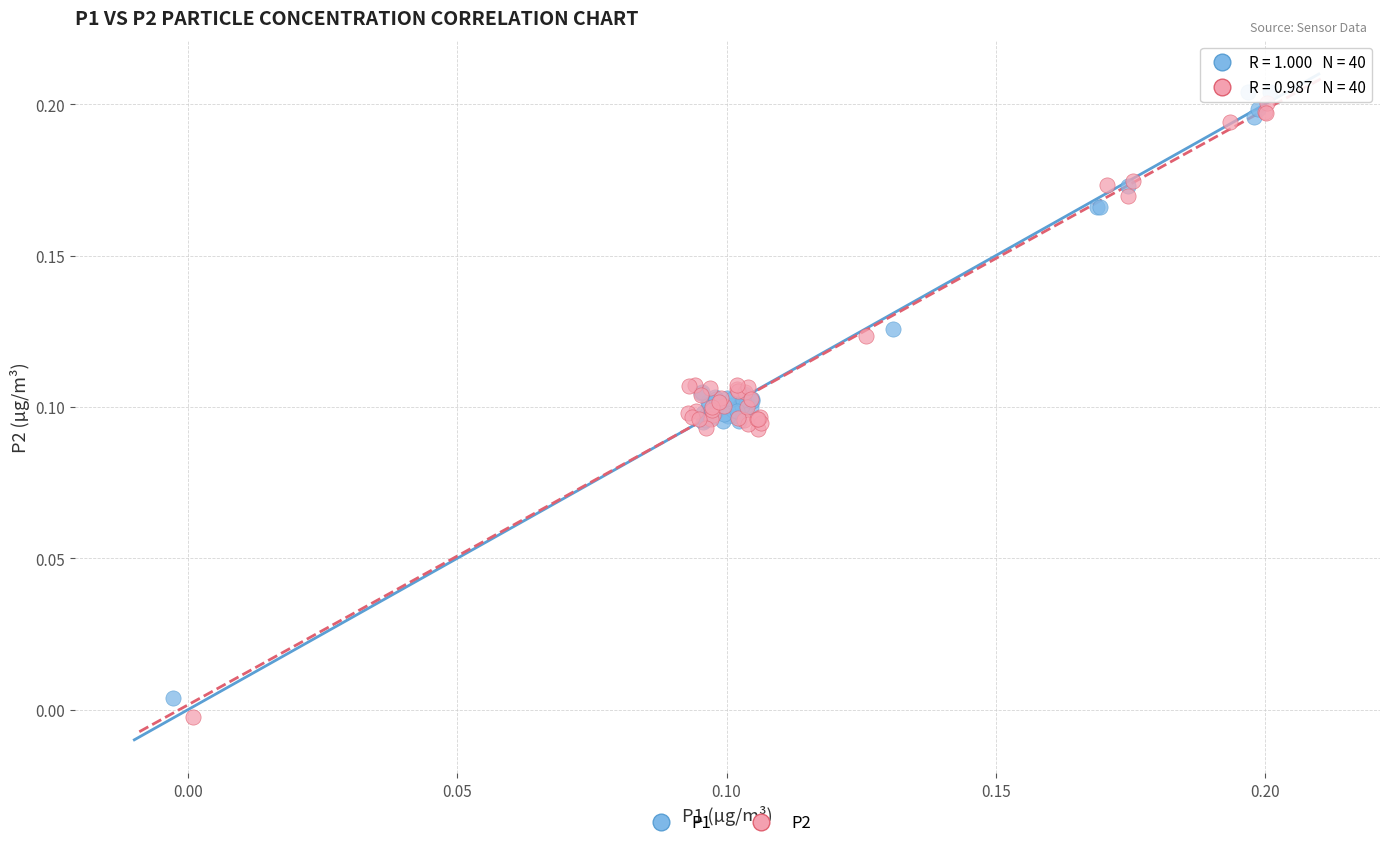

Which series contains the highest Y value?

P1